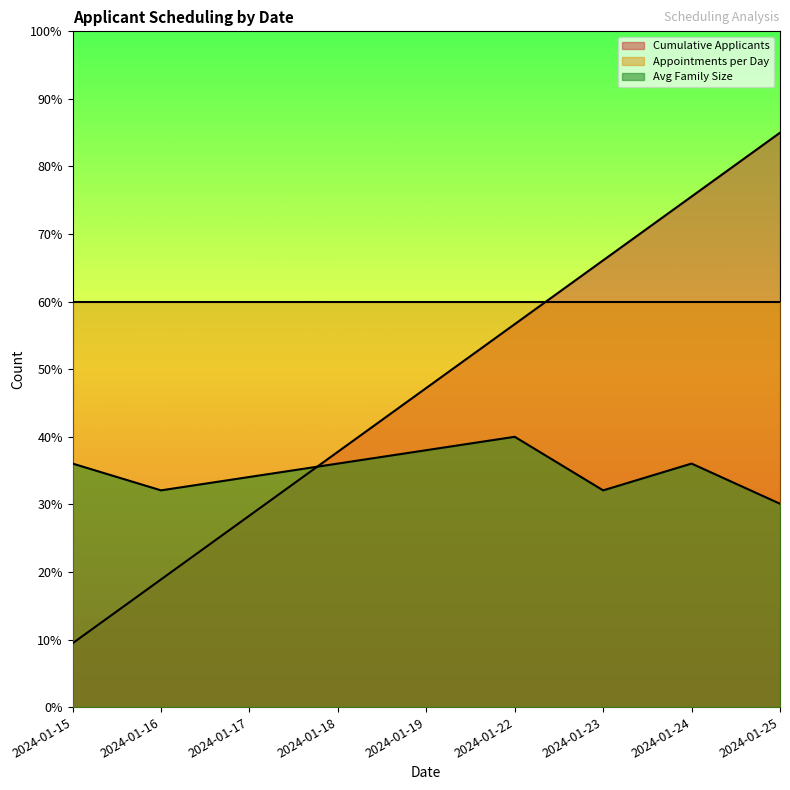

What is the total value across all series at 2024-01-23?

158.2